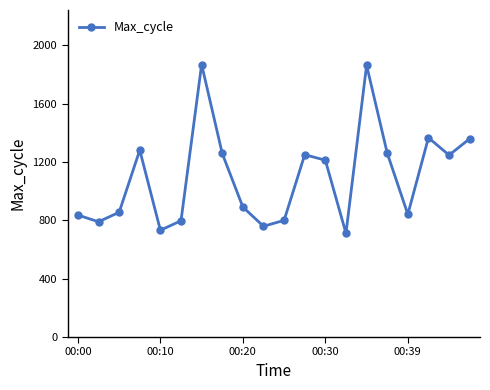

What is the value of the 19th point from the left?

1247